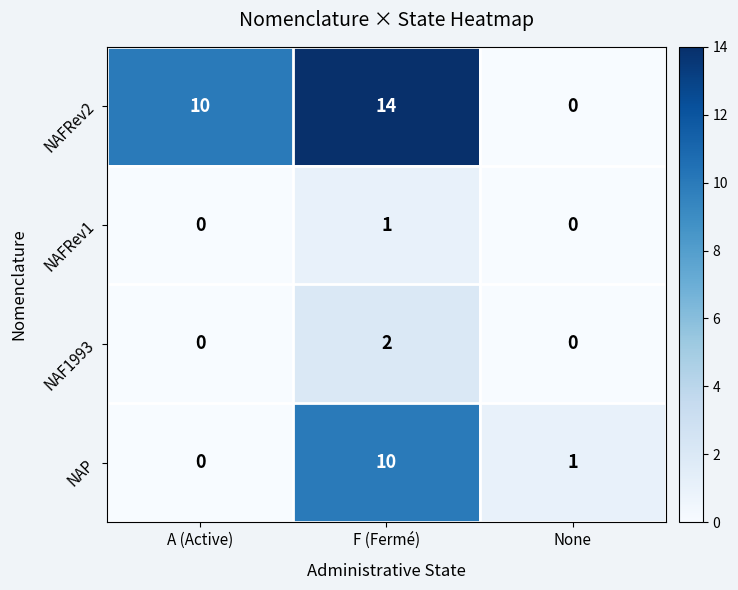

What is the difference between the maximum and minimum values in the NAFRev2 series?

14